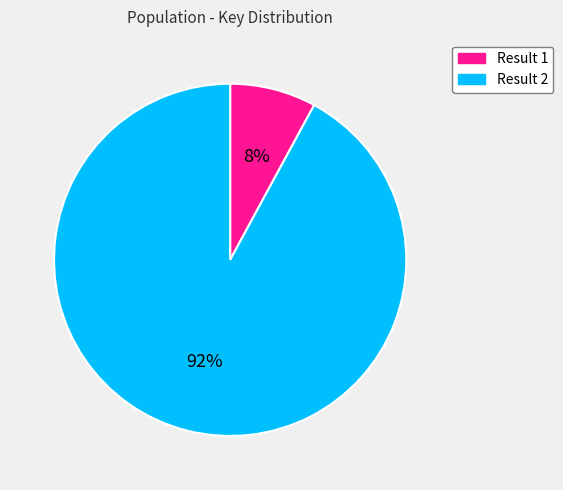

To the nearest percent, what is the average slice percentage?

50%